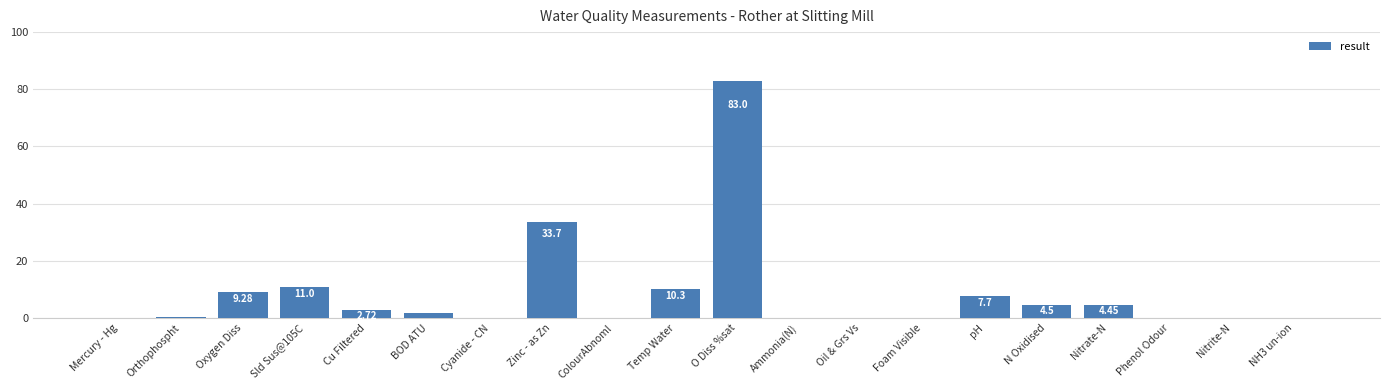

Are the bars horizontal?

No